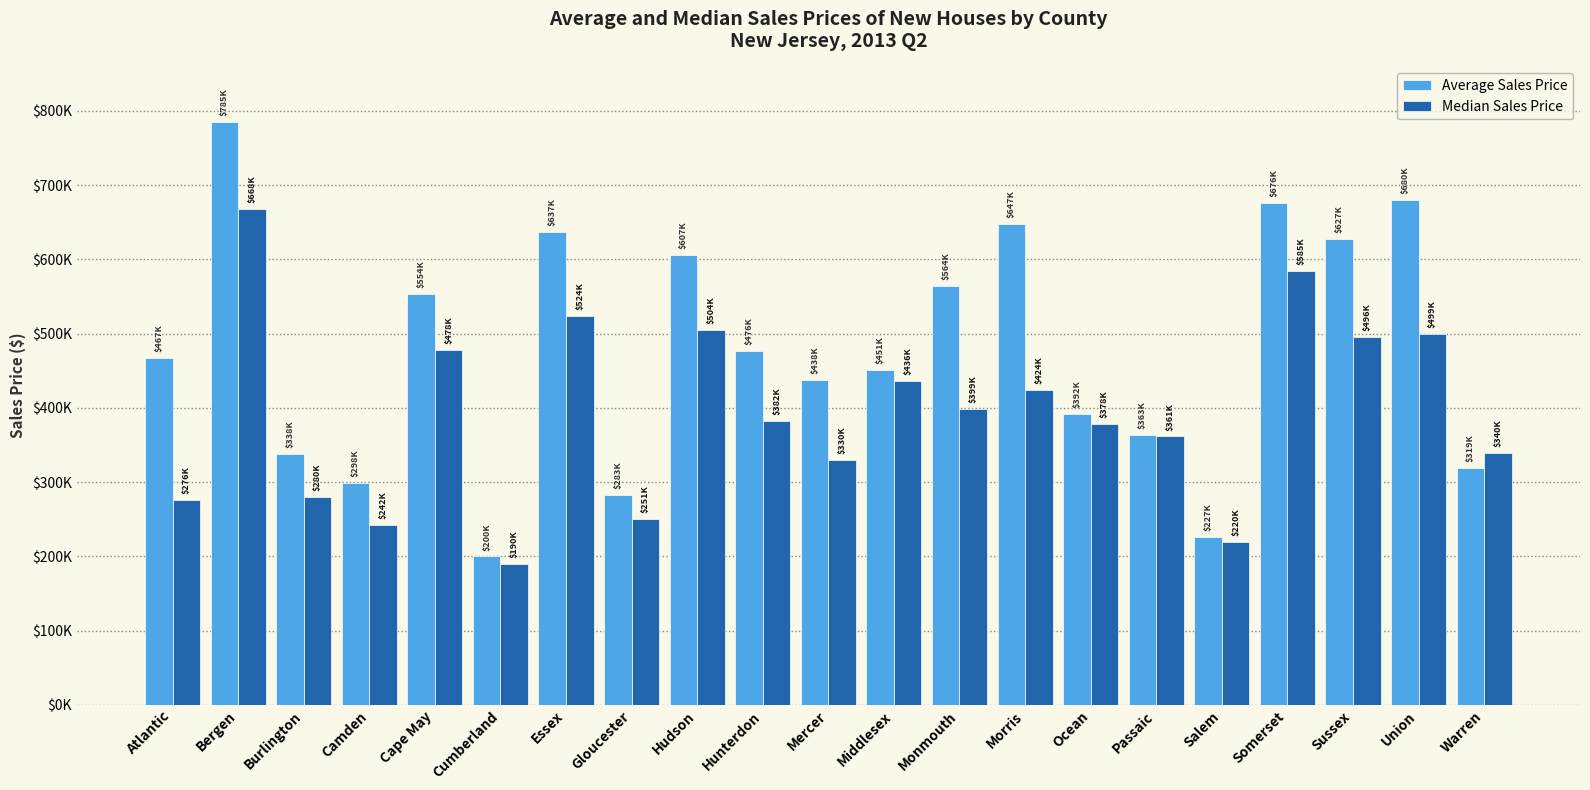

Does the chart contain stacked bars?

No